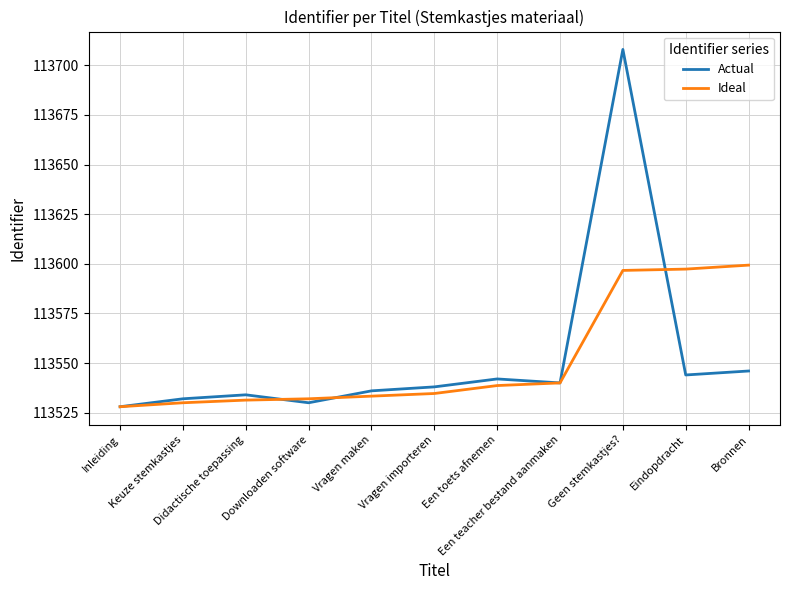

What is the difference between the maximum and second lowest values in the Ideal series?

69.3